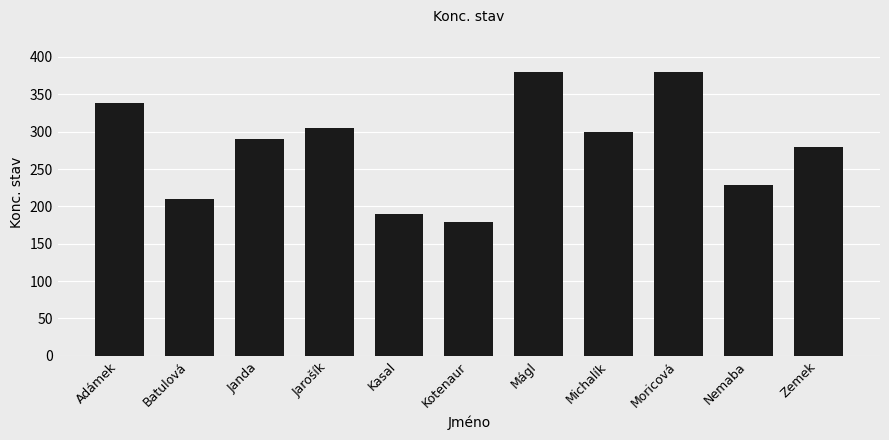

Reading right to left, extract all data points from this chart.

Zemek=279	Nemaba=229	Moricová=380	Michalík=299	Mágl=380	Kotenaur=179	Kasal=190	Jarošík=305	Janda=290	Batulová=210	Adámek=339